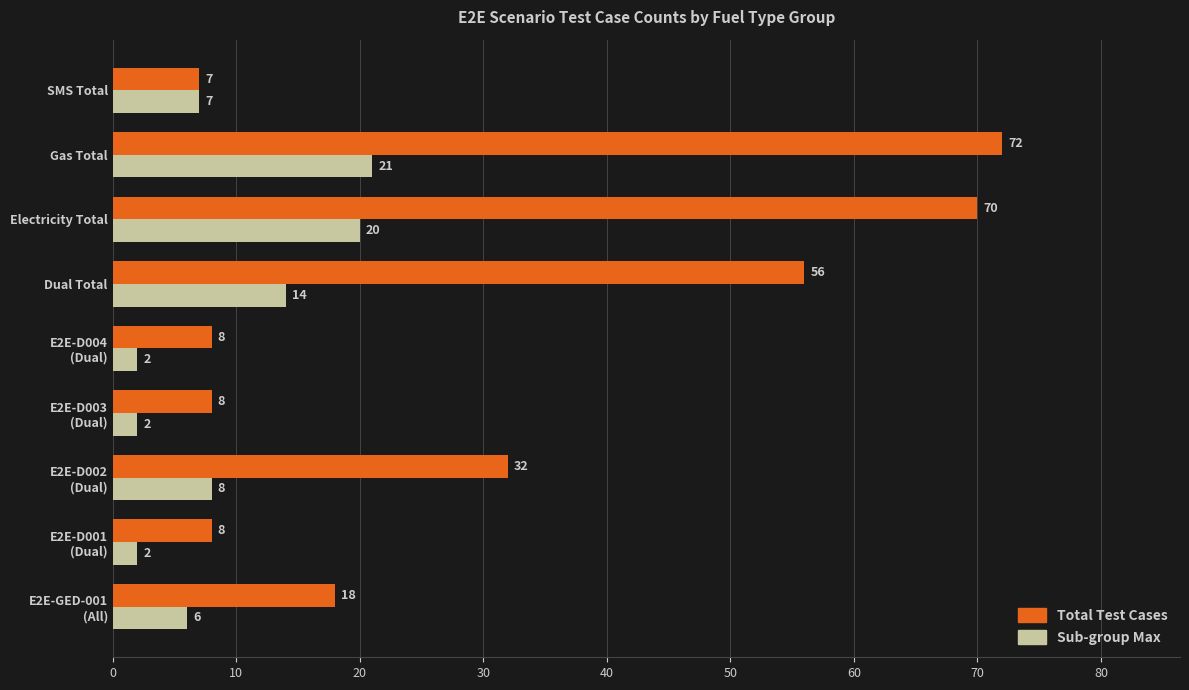

List the series in order of their peak value, highest first.

Total Test Cases, Sub-group Max